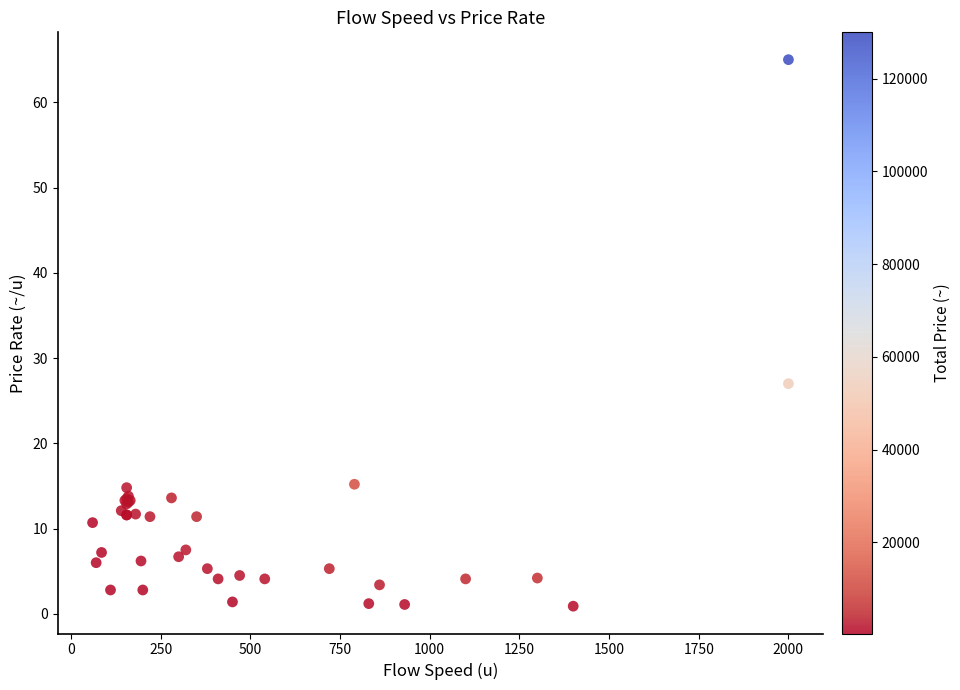

What Y value in the scatter plot is closest to 32?

27.0